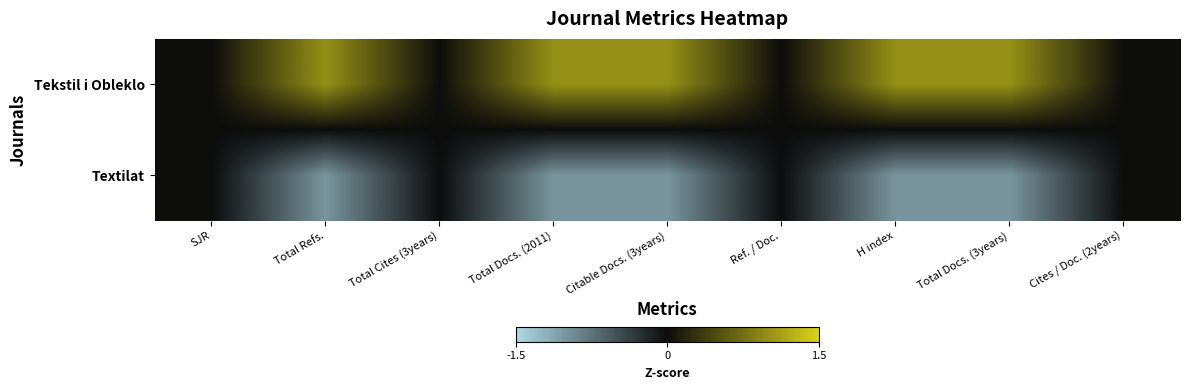

Reading left to right, extract all data points from this chart.

Tekstil i Obleklo: SJR=0	Total Refs.=1	Total Cites (3years)=0	Total Docs. (2011)=1	Citable Docs. (3years)=1	Ref. / Doc.=0	H index=1	Total Docs. (3years)=1	Cites / Doc. (2years)=0
Textilat: SJR=0	Total Refs.=-1	Total Cites (3years)=0	Total Docs. (2011)=-1	Citable Docs. (3years)=-1	Ref. / Doc.=0	H index=-1	Total Docs. (3years)=-1	Cites / Doc. (2years)=0